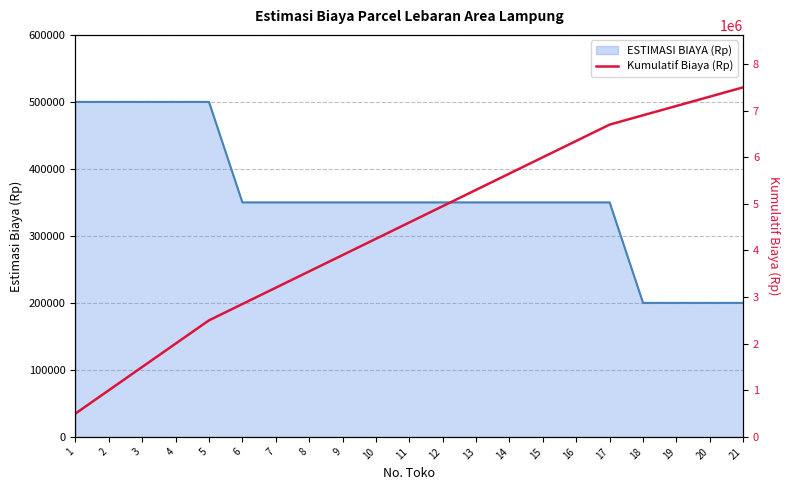

Is it true that the value at 3 is 525777?

False